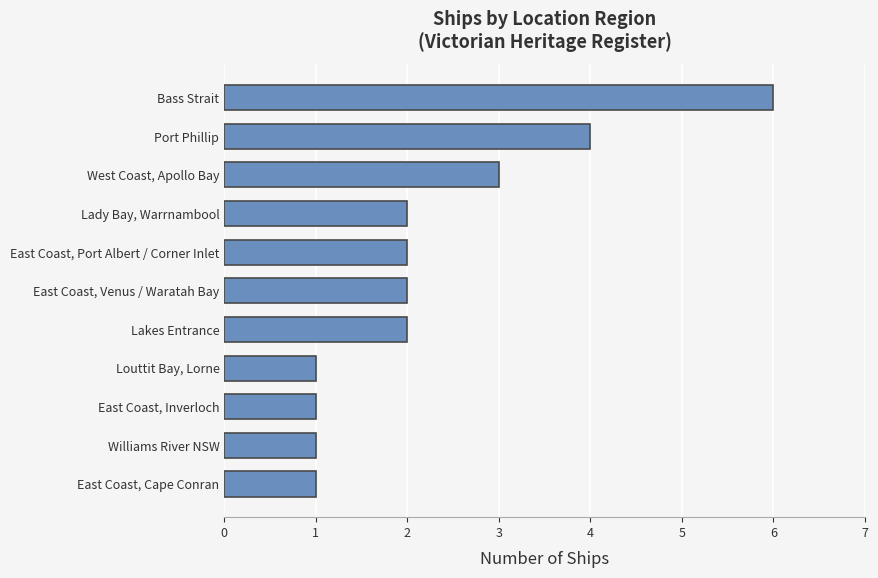

Is it true that the value at Port Phillip is 3?

False